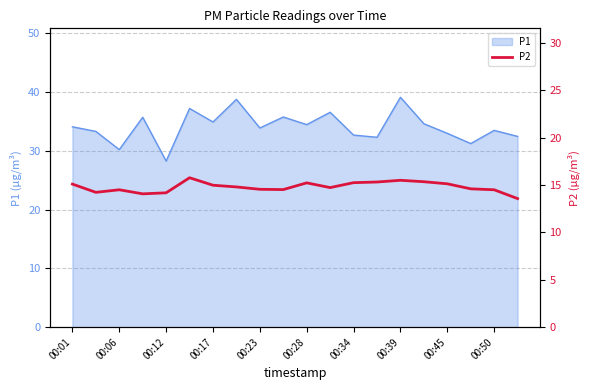

Where does the data first go above 14?

00:01